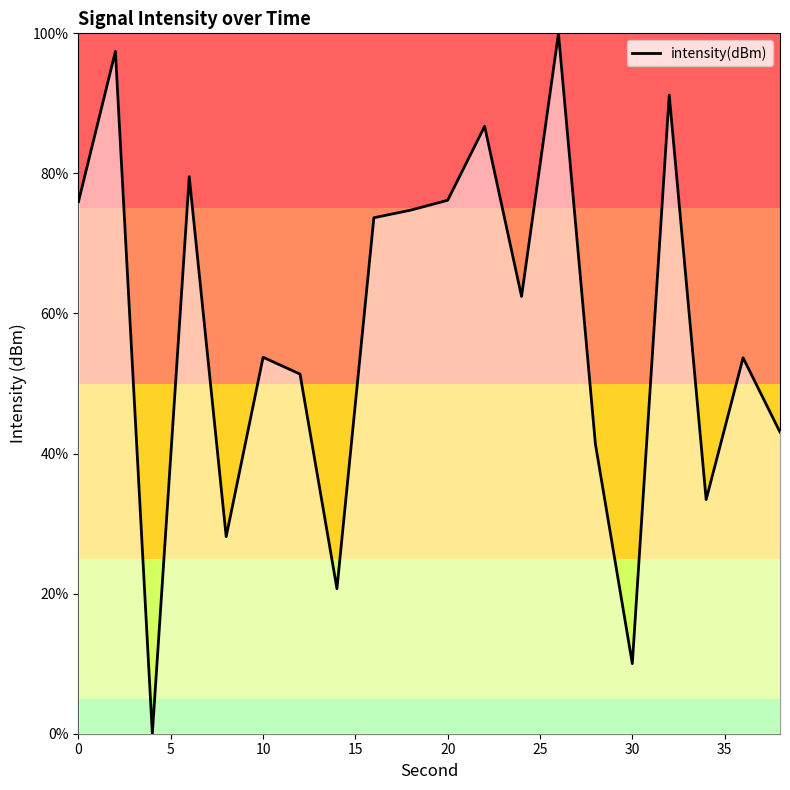

What is the difference between the maximum and minimum values?

100.0